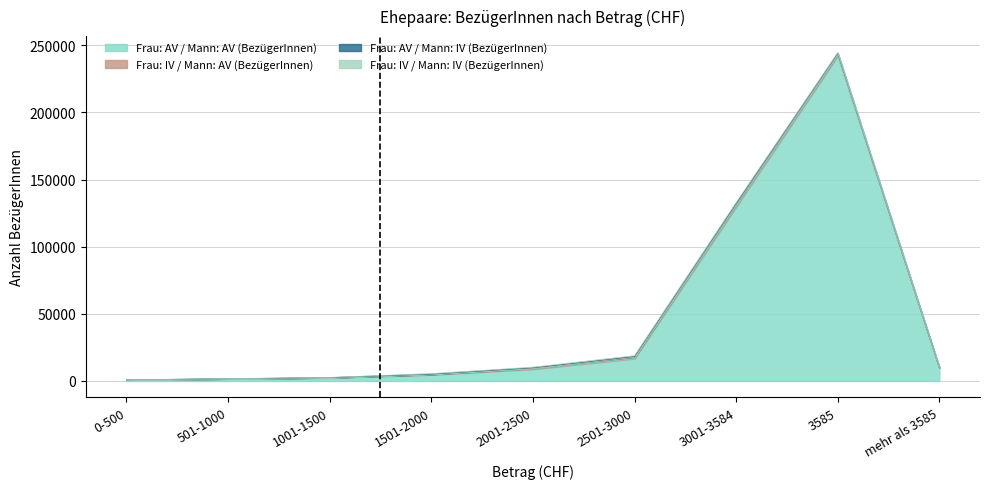

Reading left to right, transcribe all the data shown in this chart.

Frau: AV / Mann: AV (BezügerInnen): 0-500=876	501-1000=1591	1001-1500=2386	1501-2000=4666	2001-2500=8846	2501-3000=16697	3001-3584=129651	3585=242077	mehr als 3585=9765
Frau: IV / Mann: AV (BezügerInnen): 0-500=14	501-1000=48	1001-1500=98	1501-2000=320	2001-2500=720	2501-3000=1095	3001-3584=1757	3585=1393	mehr als 3585=44
Frau: AV / Mann: IV (BezügerInnen): 0-500=6	501-1000=24	1001-1500=51	1501-2000=141	2001-2500=290	2501-3000=453	3001-3584=692	3585=602	mehr als 3585=12
Frau: IV / Mann: IV (BezügerInnen): 0-500=13	501-1000=80	1001-1500=148	1501-2000=365	2001-2500=448	2501-3000=615	3001-3584=858	3585=498	mehr als 3585=25